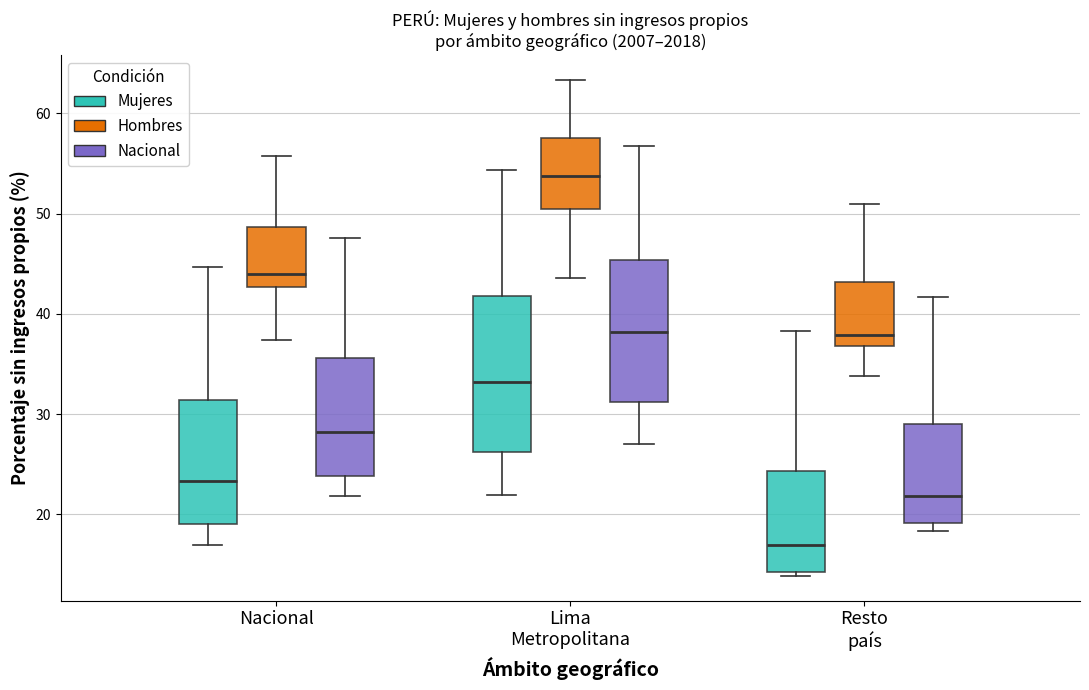

Reading left to right, read every box against the y-axis: the position of its median line, the range the box covers, and the ends of its whiskers. The values are not printed on the chart, so give them approximately, as read against the axis.

Nacional (Mujeres): median 23, box 19 to 31, whiskers 17 to 45
Nacional (Hombres): median 44, box 43 to 49, whiskers 37 to 56
Nacional (Nacional): median 28, box 24 to 36, whiskers 22 to 48
Lima Metropolitana (Mujeres): median 33, box 26 to 42, whiskers 22 to 54
Lima Metropolitana (Hombres): median 54, box 50 to 58, whiskers 44 to 63
Lima Metropolitana (Nacional): median 38, box 31 to 45, whiskers 27 to 57
Resto país (Mujeres): median 17, box 14 to 24, whiskers 14 (just below the box's lower edge) to 38
Resto país (Hombres): median 38, box 37 to 43, whiskers 34 to 51
Resto país (Nacional): median 22, box 19 to 29, whiskers 18 to 42